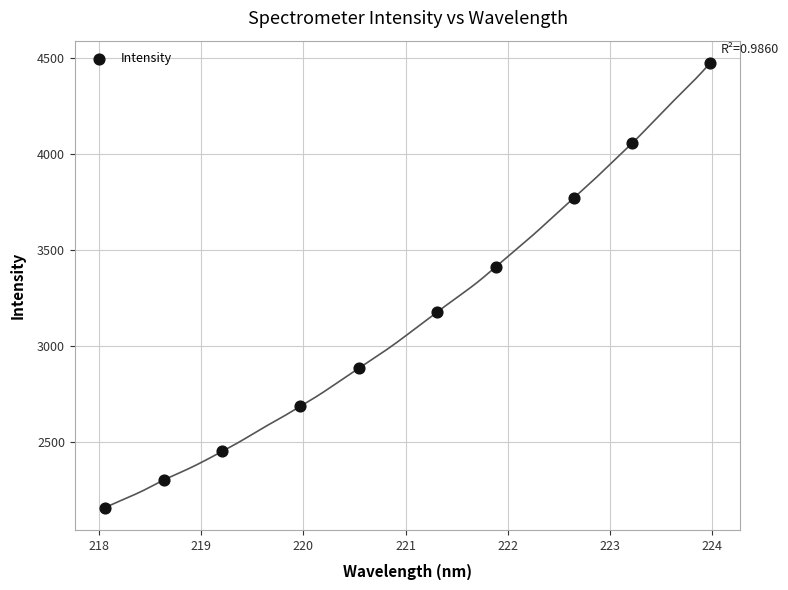

What is the range of X values (max minus min)?

5.9